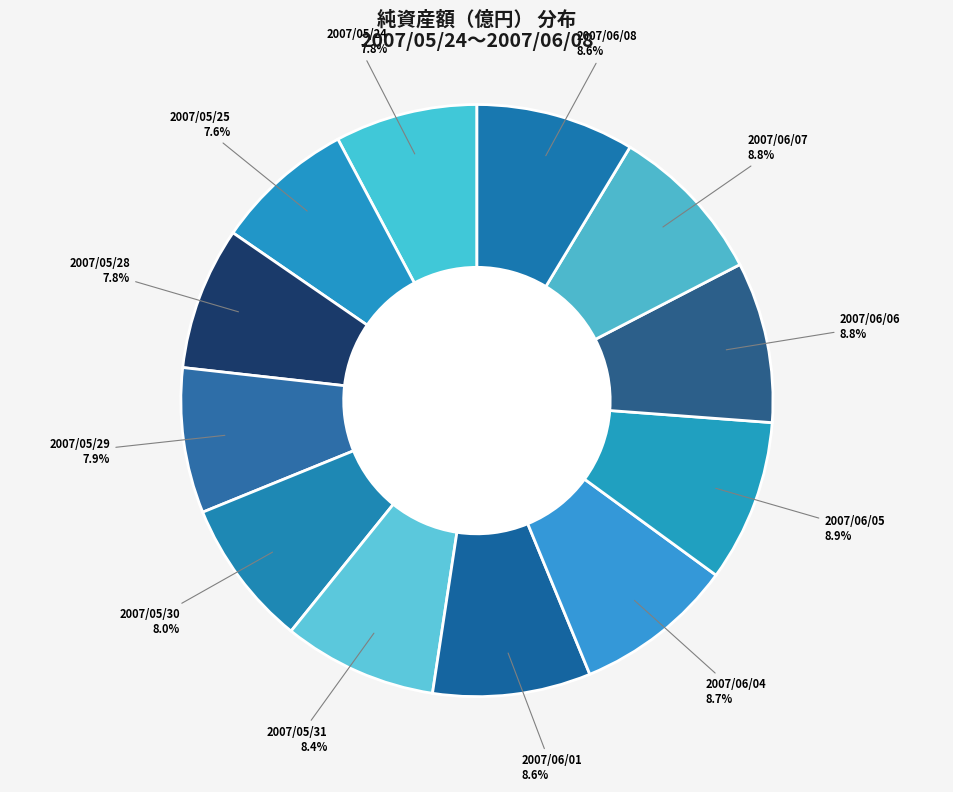

What percentage do 2007/06/06 and 2007/05/24 together represent?

16.6%